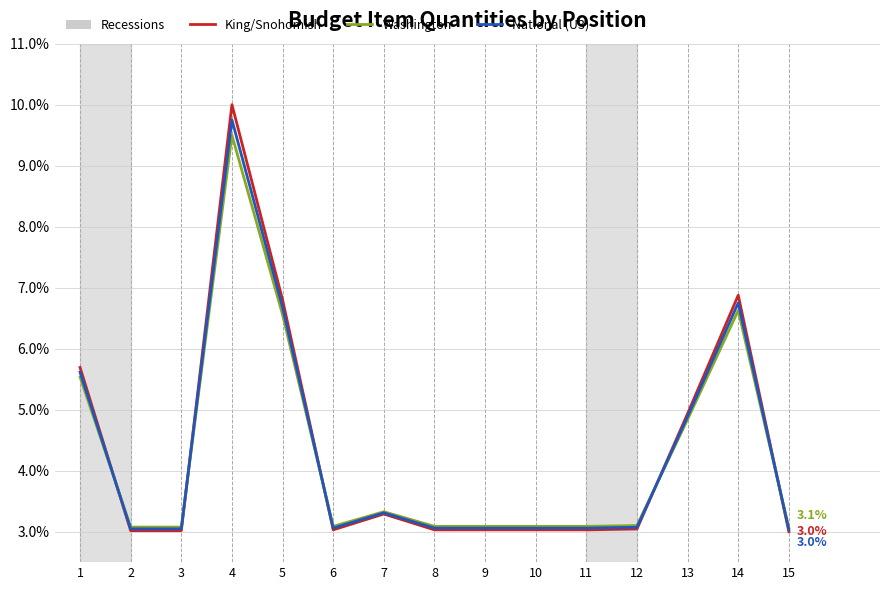

What is the difference between the second highest and minimum values in the Washington series?

3.6